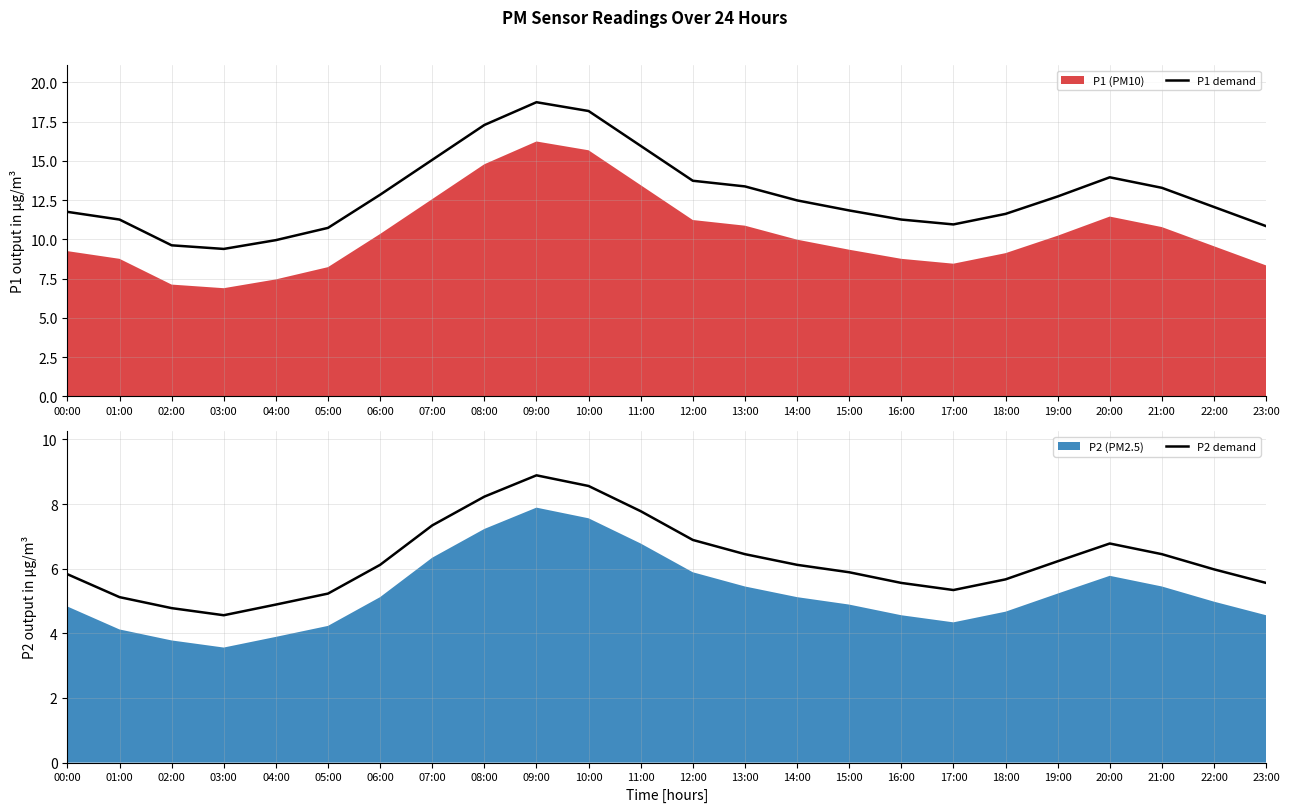

True or false: P2 demand has more than 1 points higher than both neighbors.

True